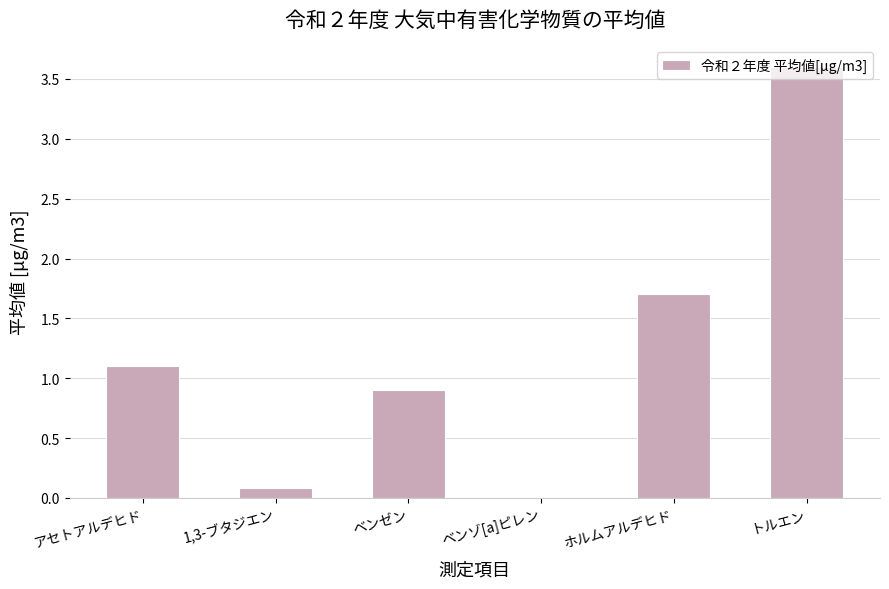

The value at アセトアルデヒド is 1.1. True or false?

True